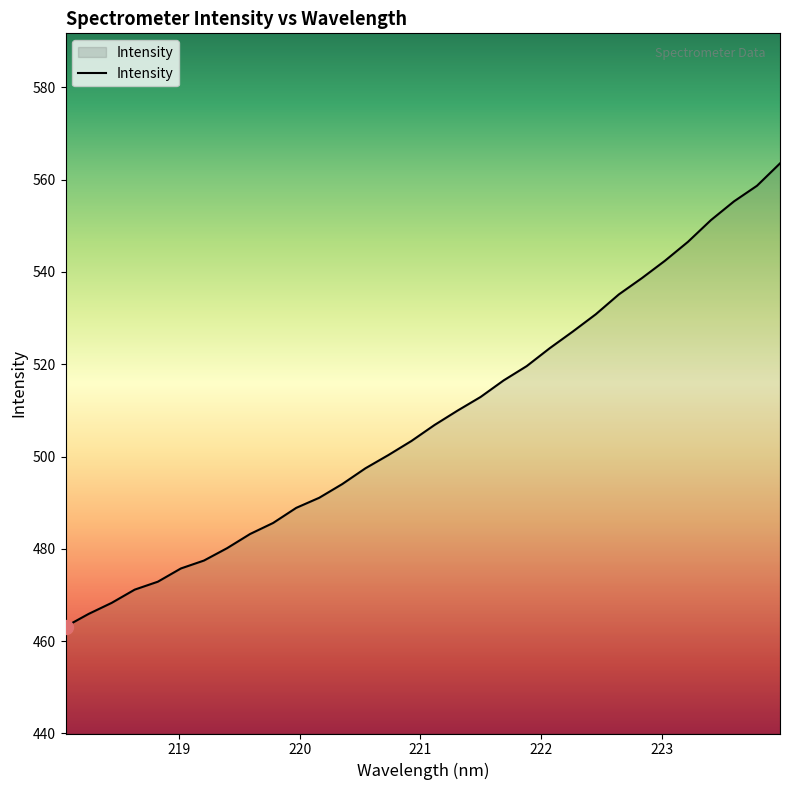

What is the minimum value shown in the chart?

463.1